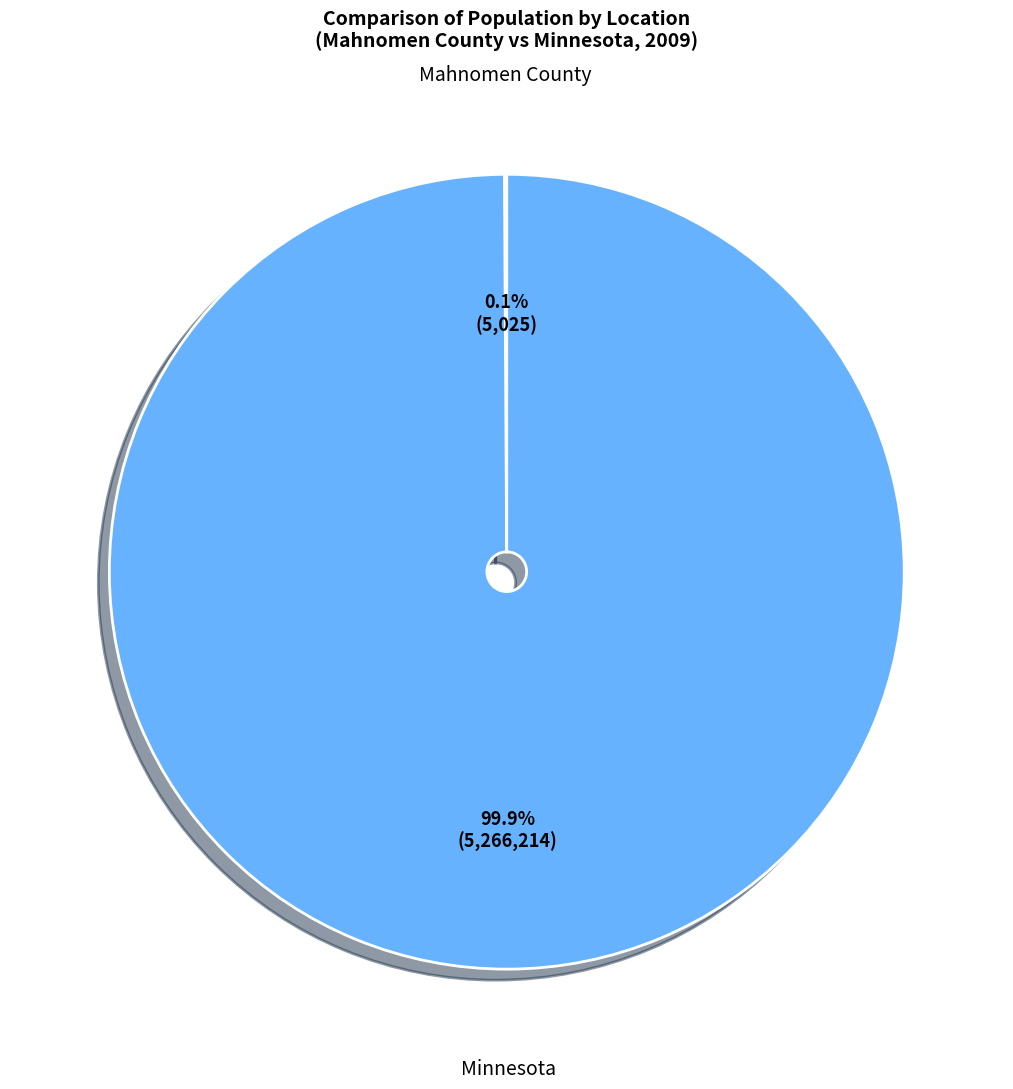

What percentage is the Minnesota slice, to the nearest percent?

100%